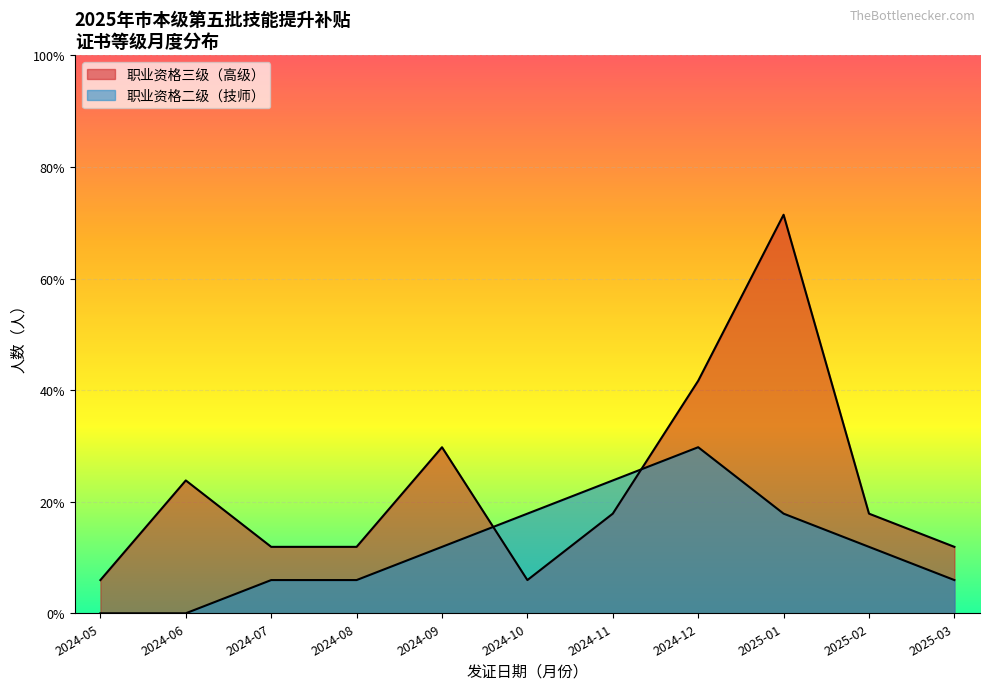

List the series in order of their peak value, highest first.

职业资格三级（高级）, 职业资格二级（技师）